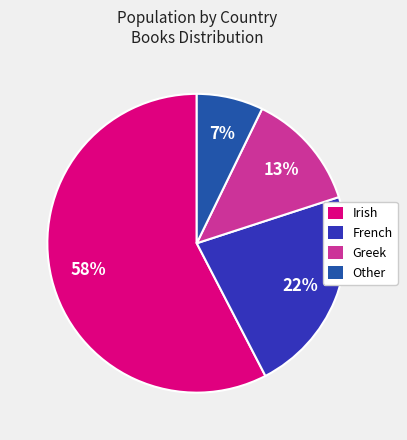

To the nearest percent, what is the average slice percentage?

25%